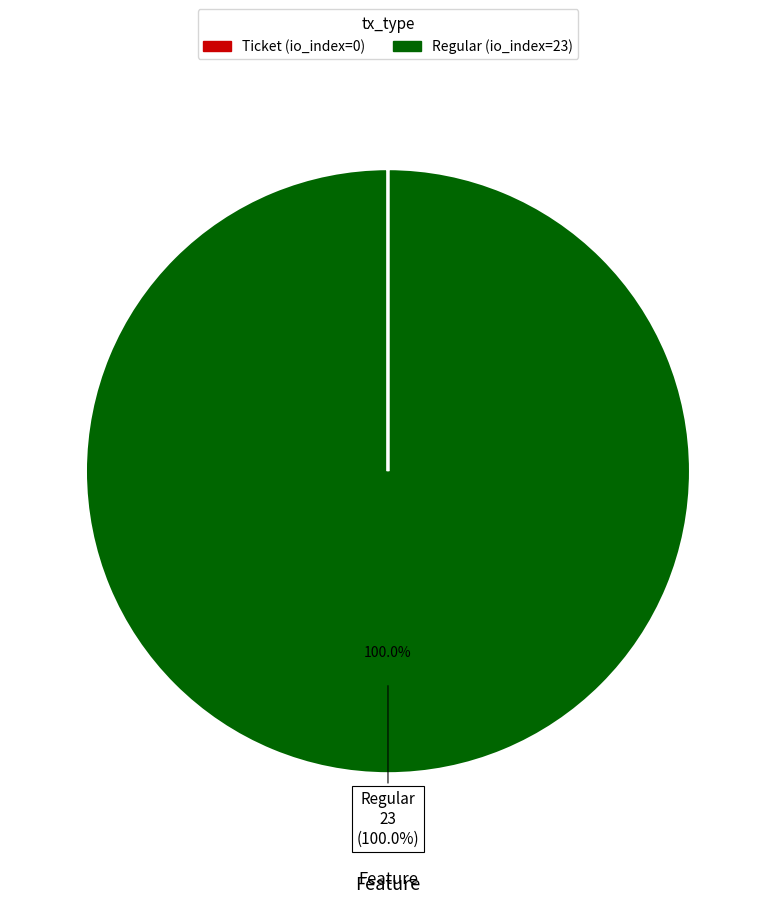

Is there any slice that represents more than half of the pie?

Yes